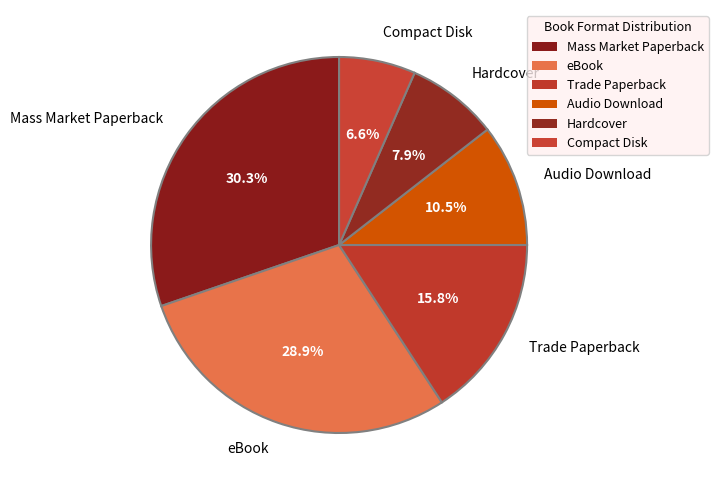

Rank the categories by value from lowest to highest.

Compact Disk, Hardcover, Audio Download, Trade Paperback, eBook, Mass Market Paperback